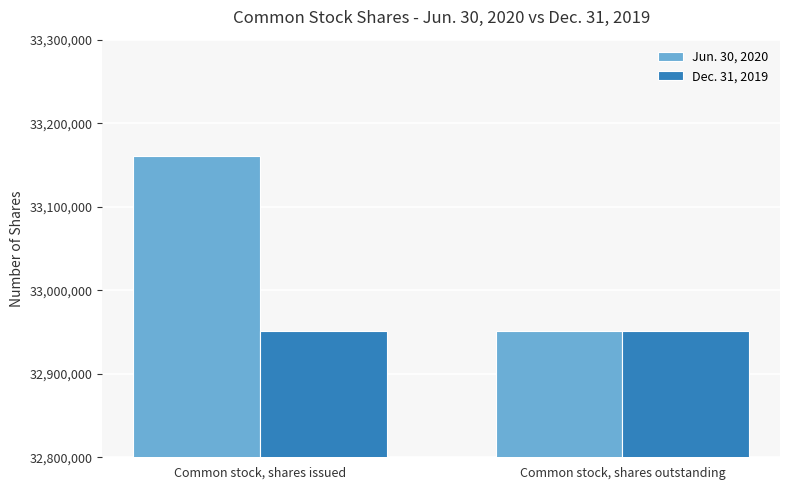

What is the label of the 1st bar from the right?

Common stock, shares outstanding